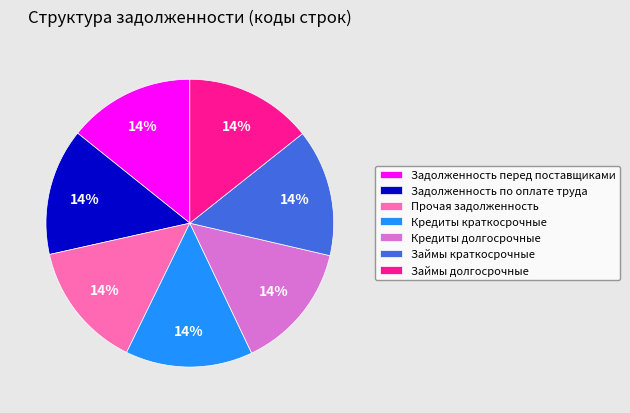

To the nearest percent, what percentage of the pie is Задолженность перед поставщиками?

14%